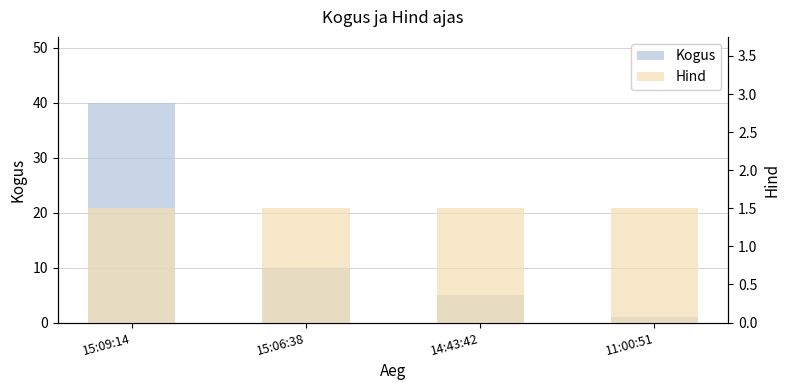

Reading right to left, transcribe all the data shown in this chart.

Kogus: 1.0	5.0	10.0	40.0
Hind: 1.5	1.5	1.5	1.5